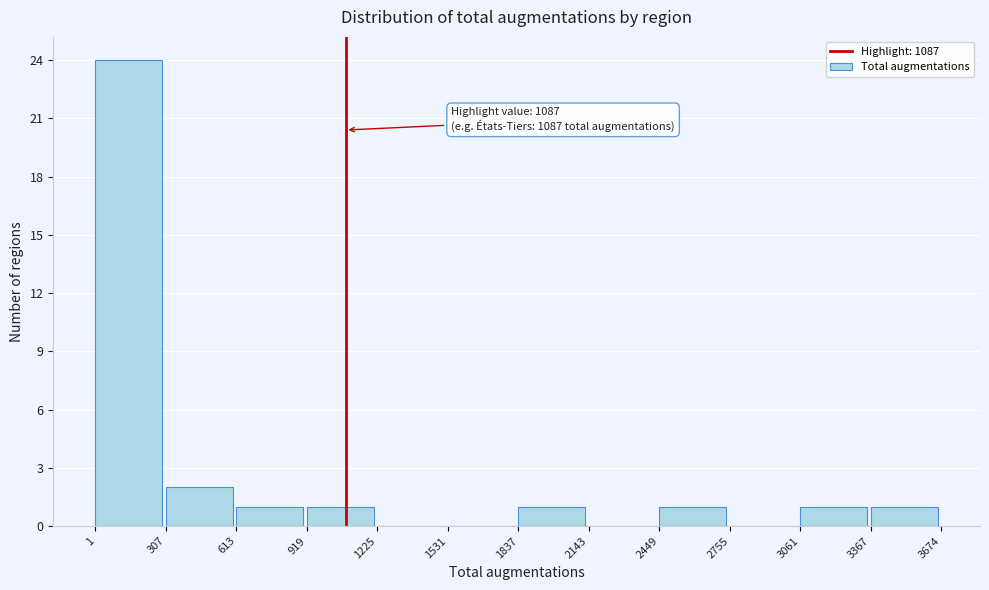

Which range on the x-axis has the tallest bar?

1 to 307